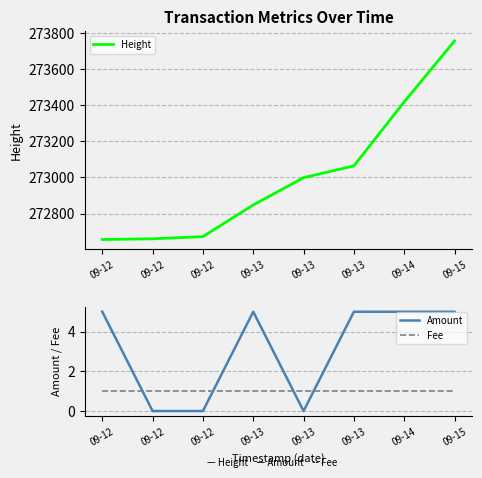

Rank the categories by Amount value from lowest to highest.

09-12, 09-12, 09-13, 09-12, 09-13, 09-13, 09-14, 09-15